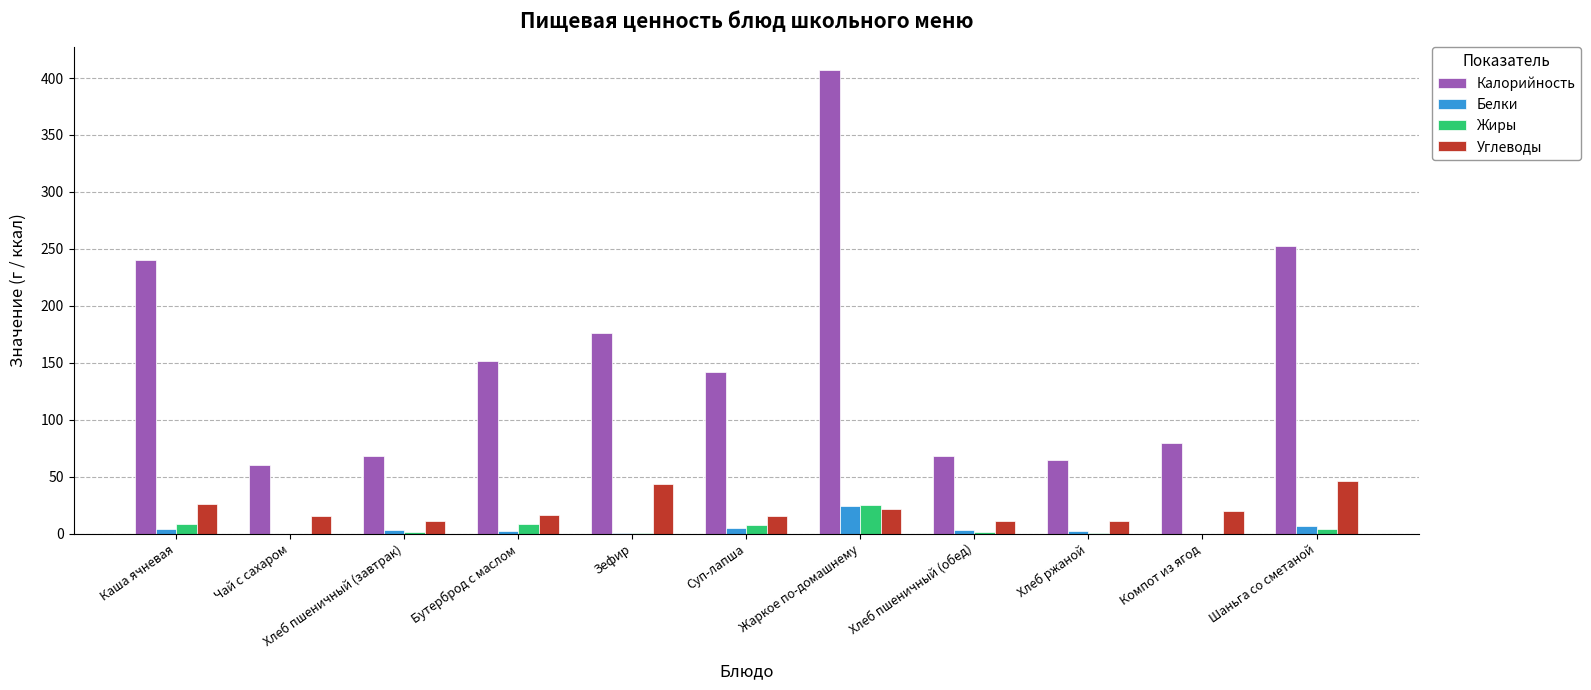

At which category is the sum across all series the highest?

Жаркое по-домашнему